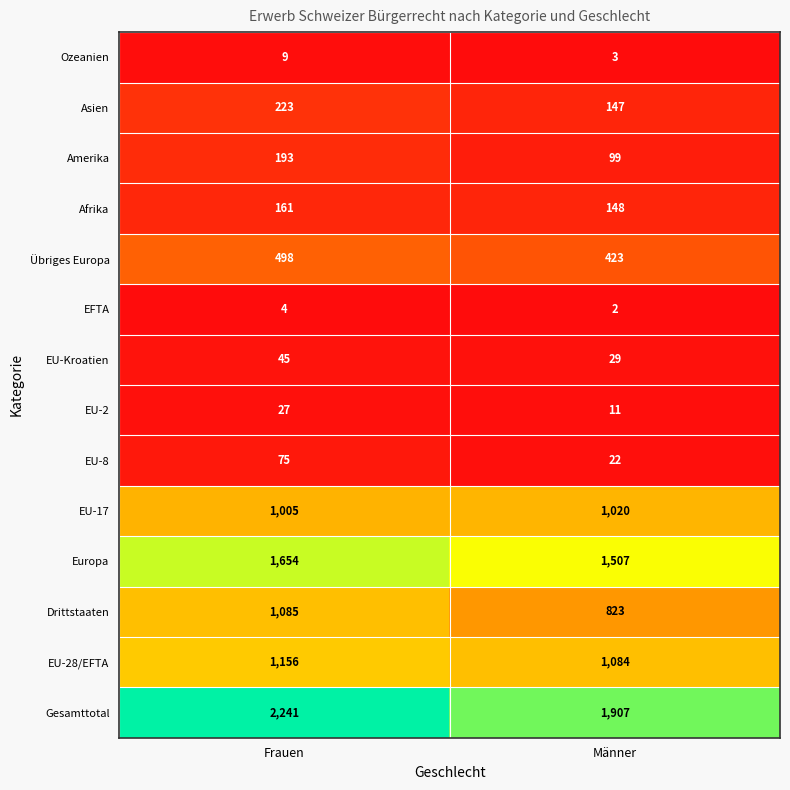

At Männer, list the series in order from largest to smallest.

Gesamttotal, Europa, EU-28/EFTA, EU-17, Drittstaaten, Übriges Europa, Afrika, Asien, Amerika, EU-Kroatien, EU-8, EU-2, Ozeanien, EFTA